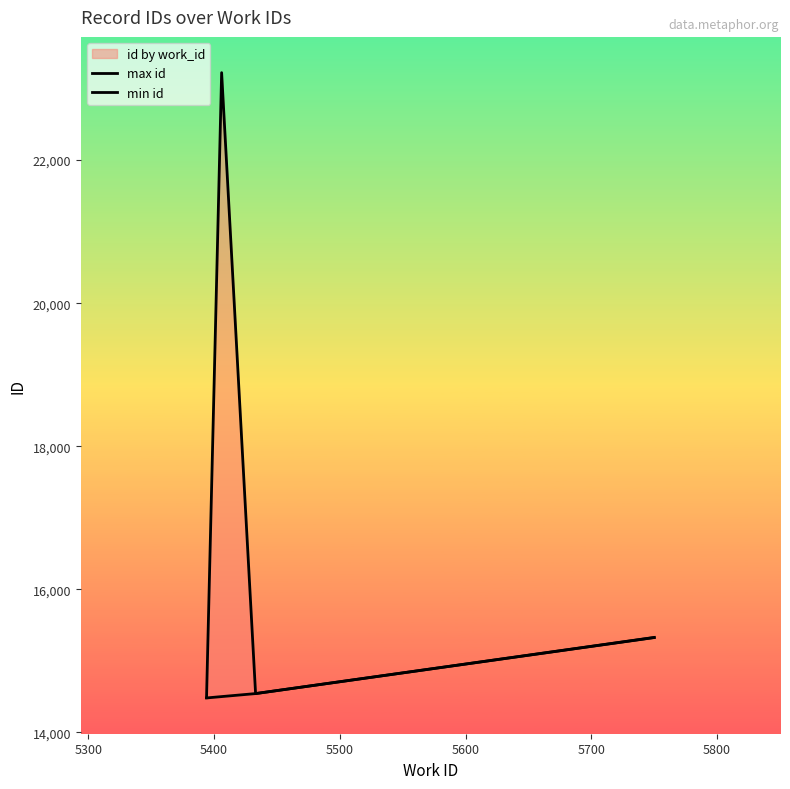

True or false: max id and min id intersect in this chart.

False